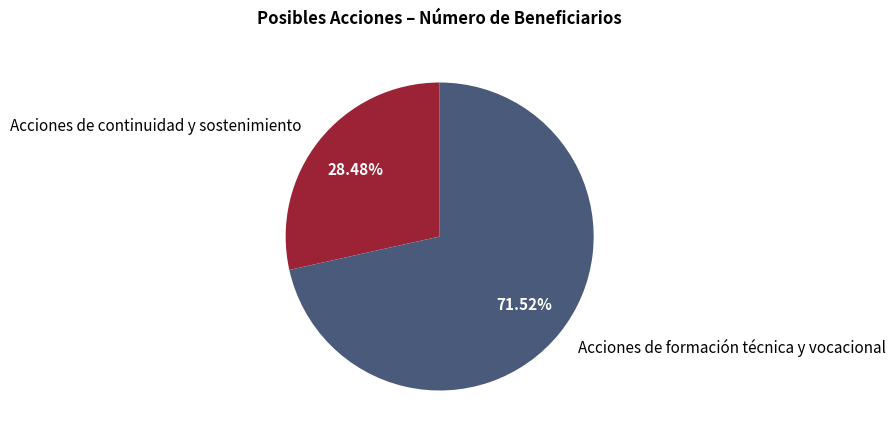

Is there a majority slice in this chart?

Yes